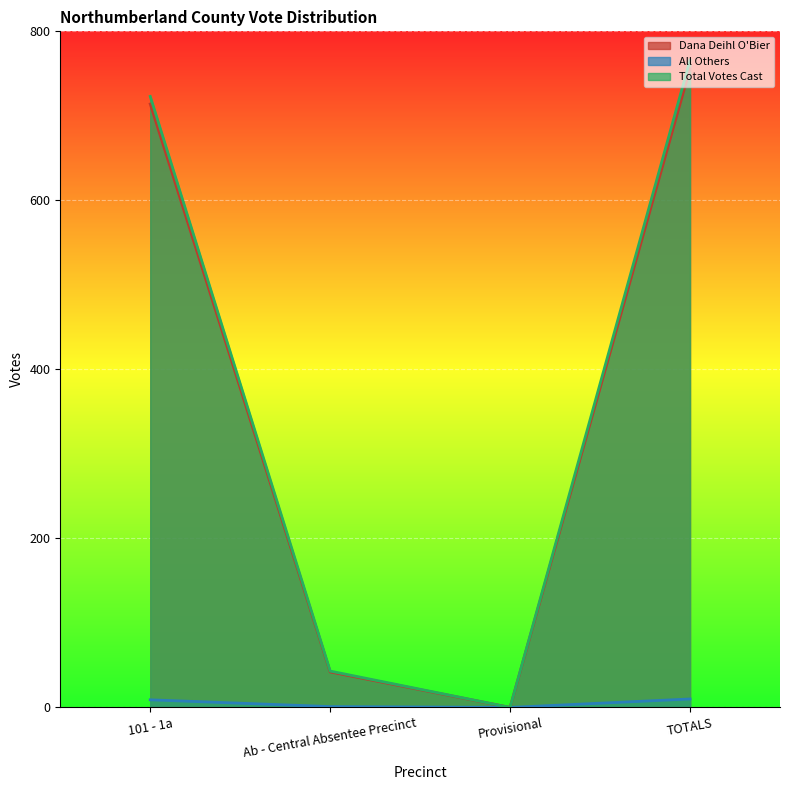

True or false: All Others has a value of 0 at Provisional.

True